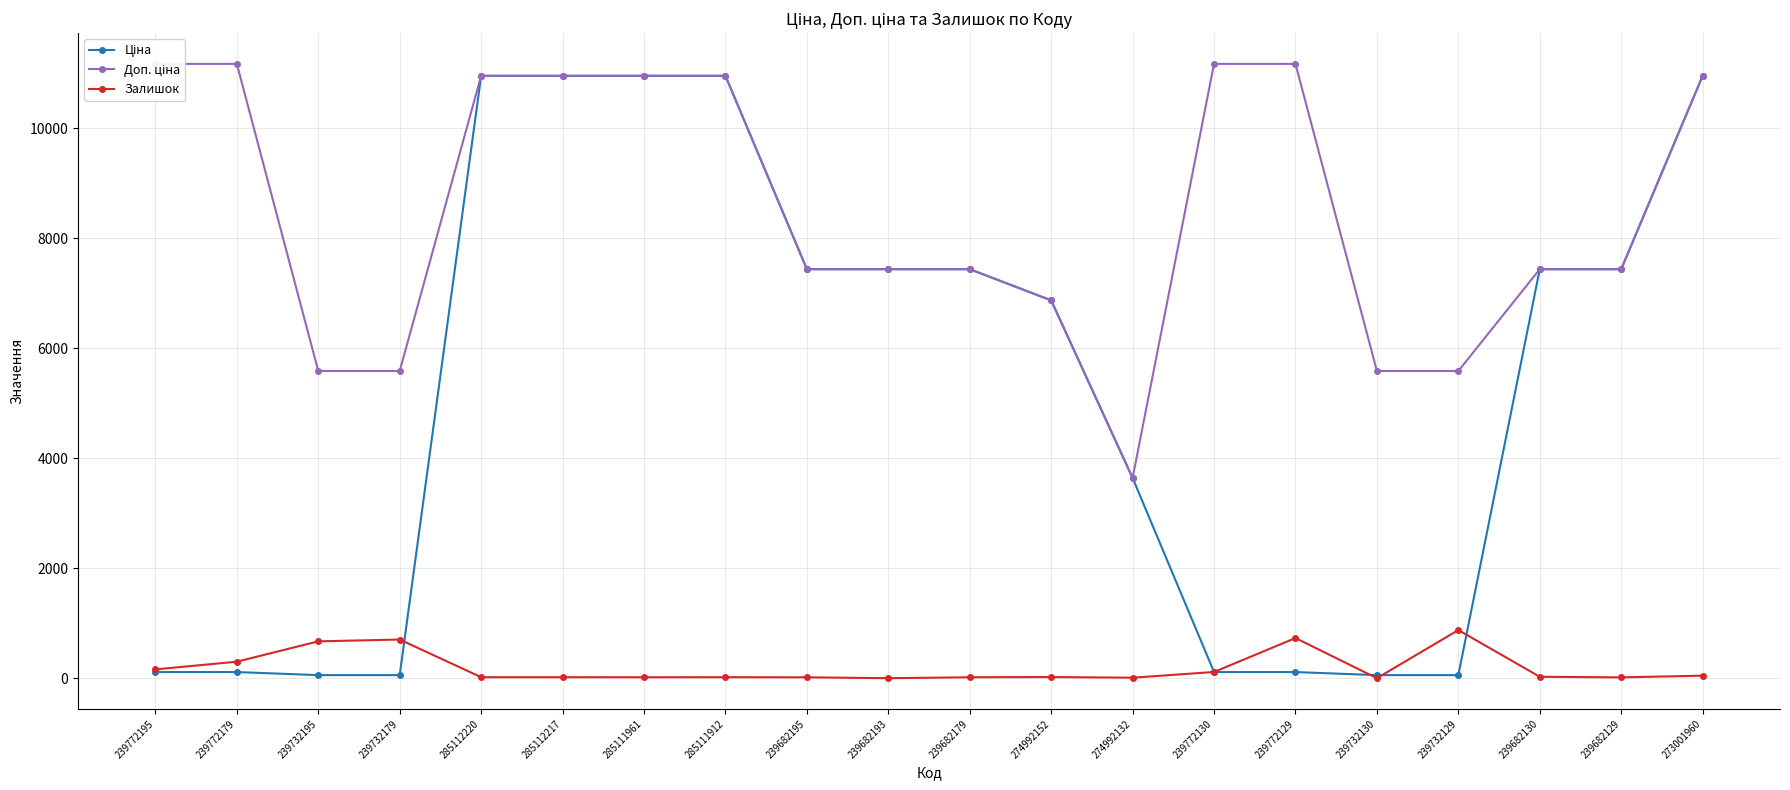

True or false: Ціна and Доп. ціна cross at least once.

False